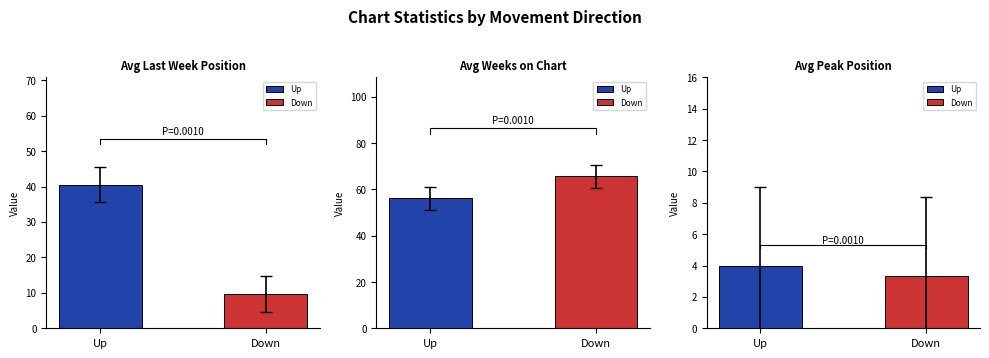

True or false: Avg Peak Position has a value of 3.4 at up.

False